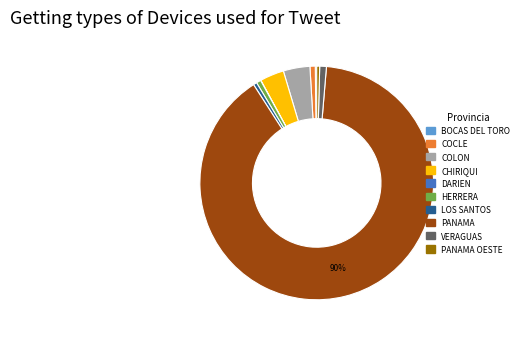

Which slice is the largest?

PANAMA